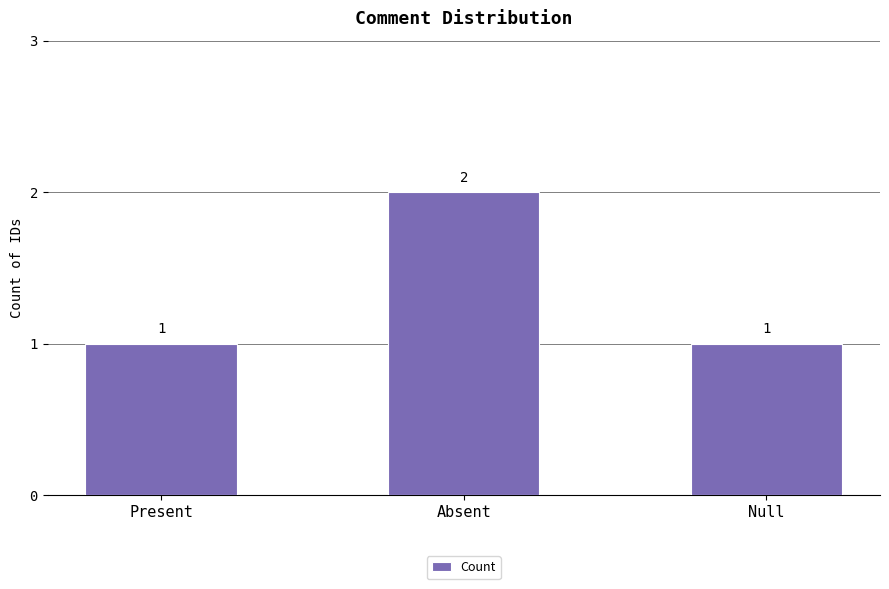

How many bars are there in total?

3